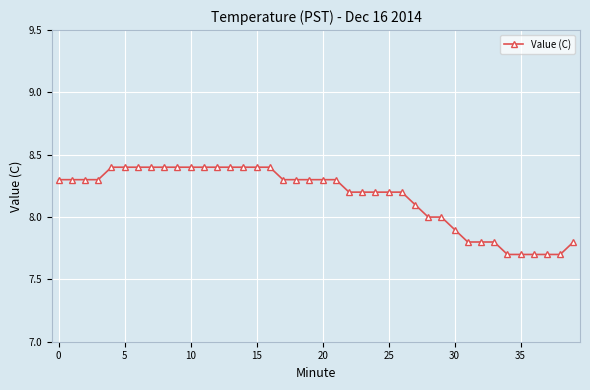

How many lines are shown in the chart?

1